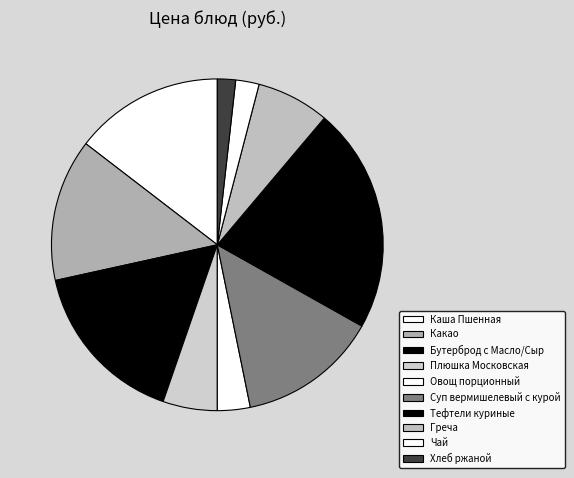

Is Овощ порционный the majority of the pie?

No